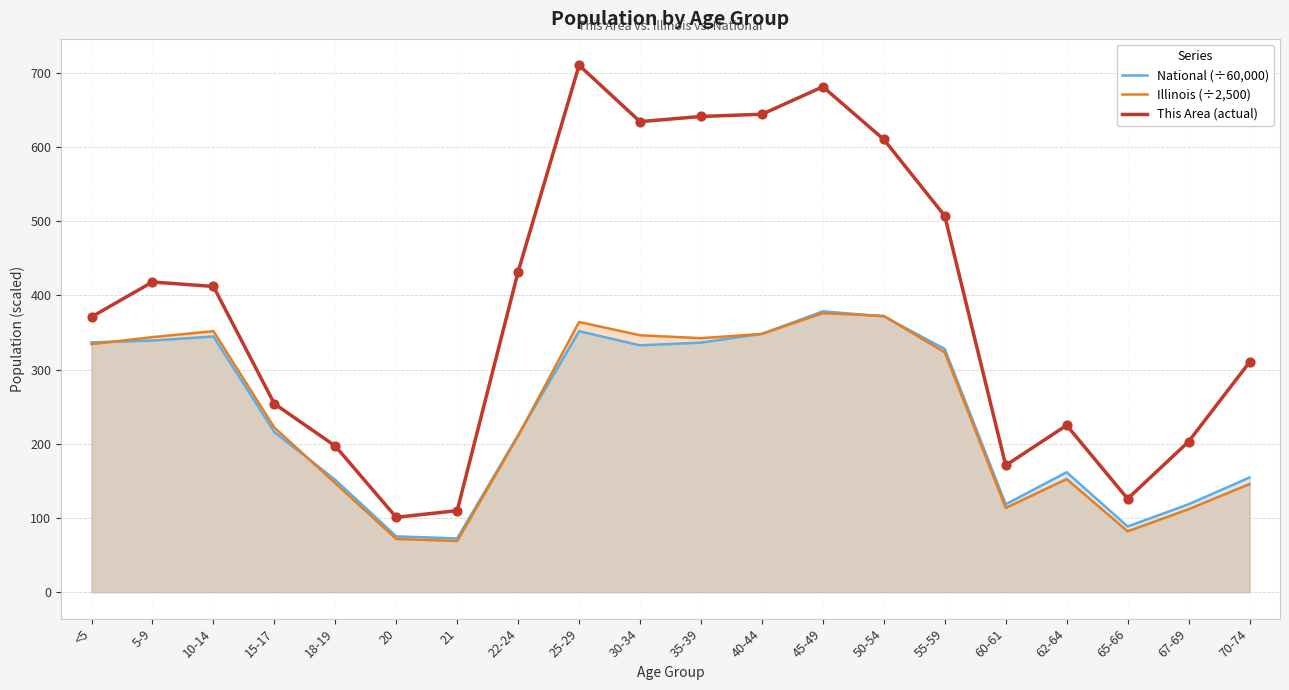

Is the value of Illinois (÷2,500) at 30-34 greater than the value of National (÷60,000) at 25-29?

No